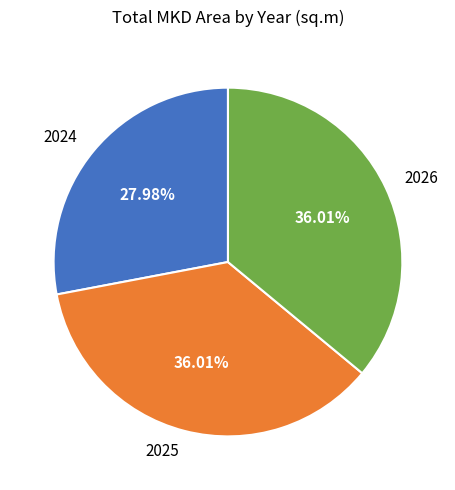

To the nearest percent, what portion does 2026 represent?

36%